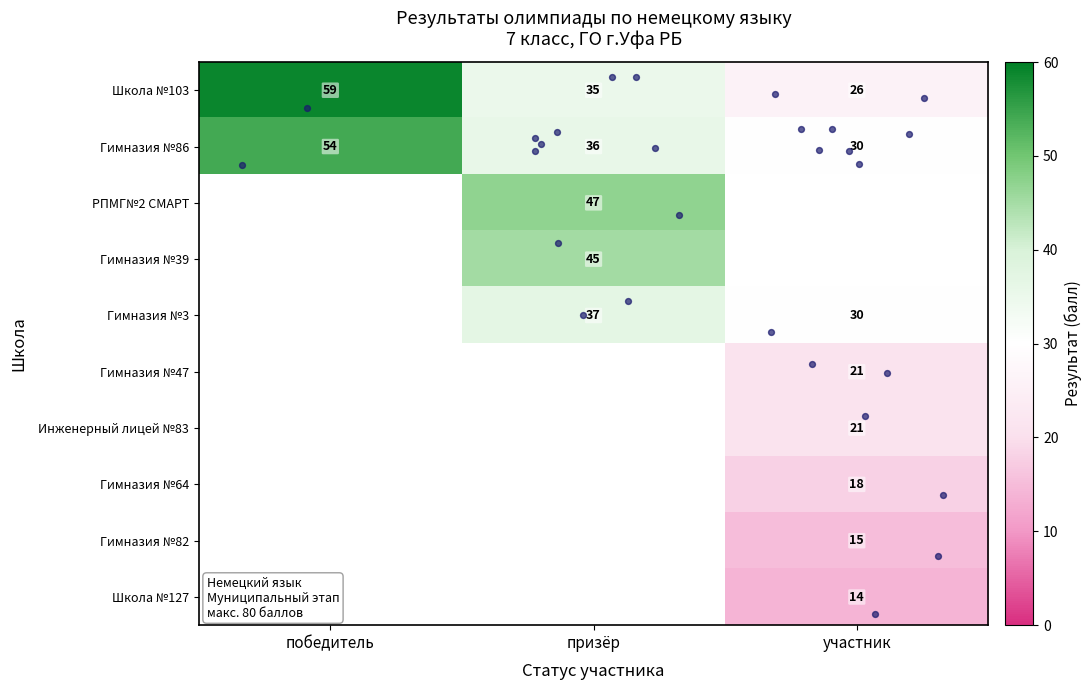

Which series changed the most between победитель and участник?

Школа №103